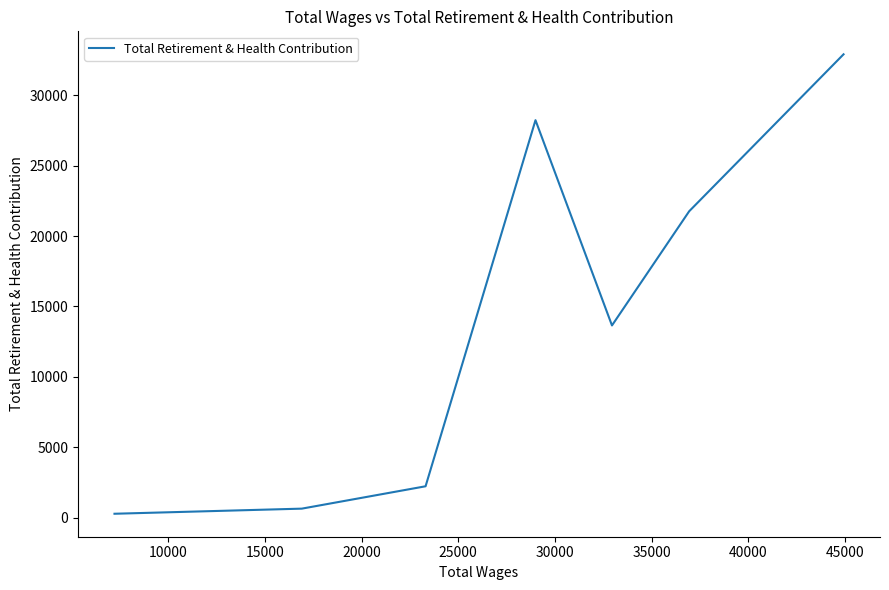

How many data points are above 634?

5